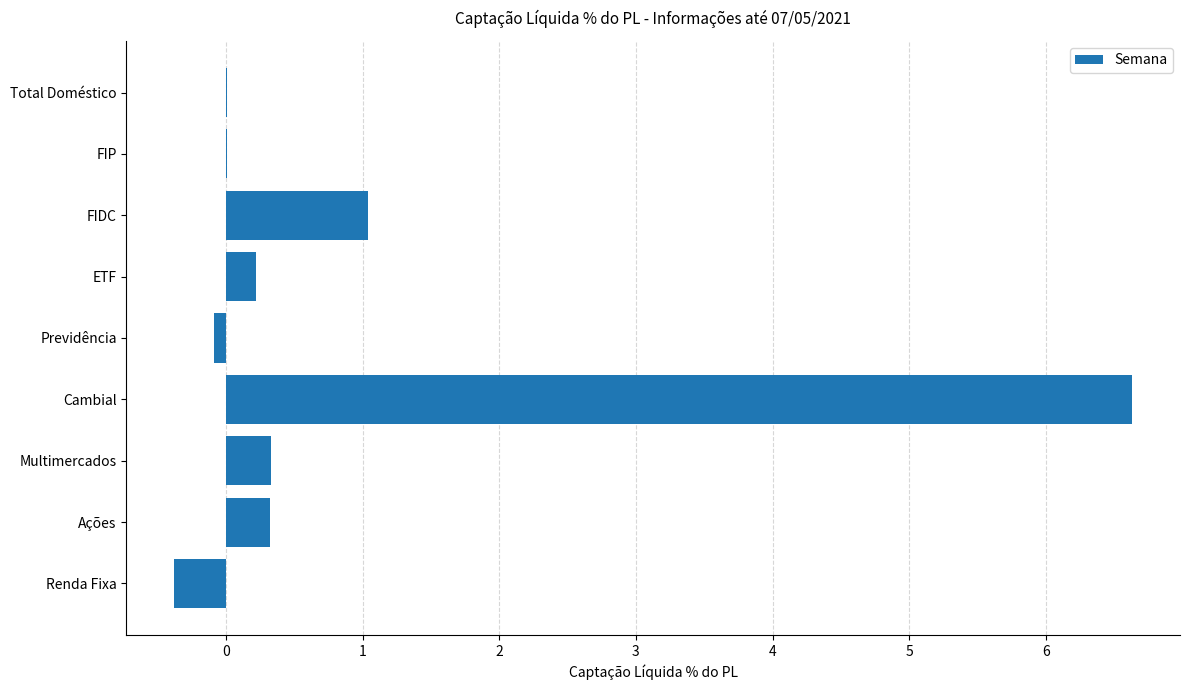

The value at FIDC is 0.7. True or false?

False